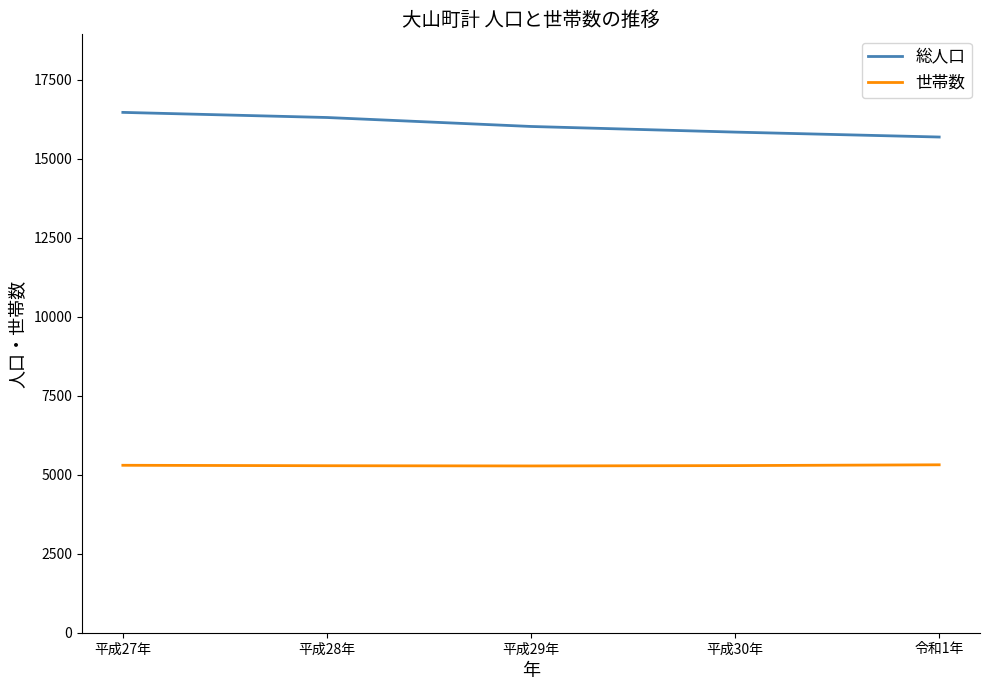

Rank the series by their average value, from highest to lowest.

総人口, 世帯数